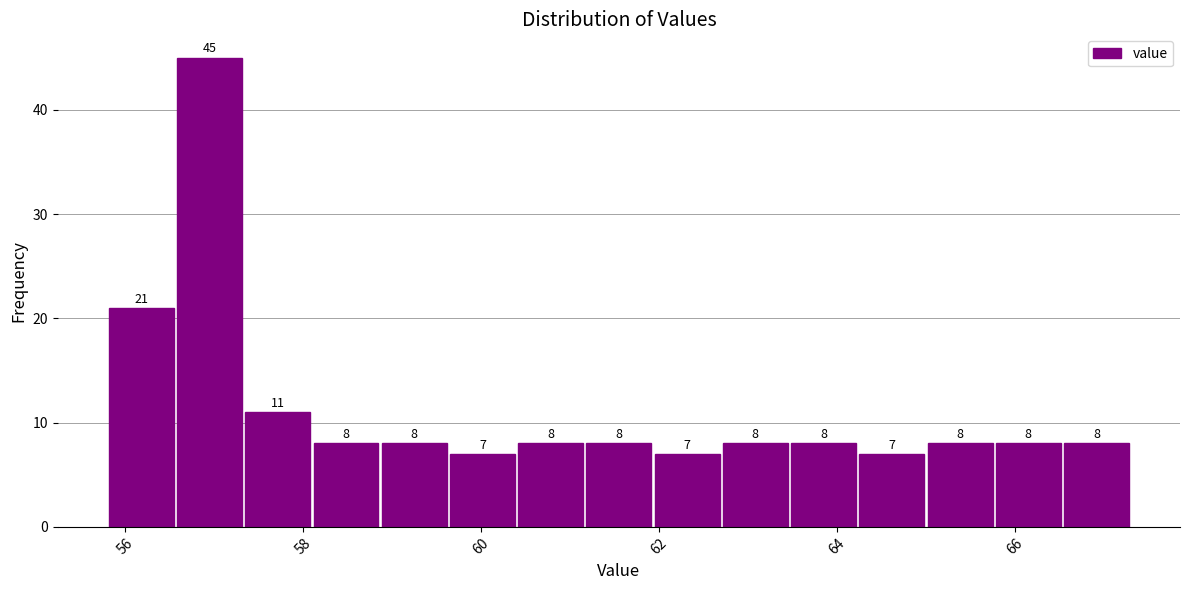

Read against the x-axis, roughly where is the centre of the tallest bar?

57.0